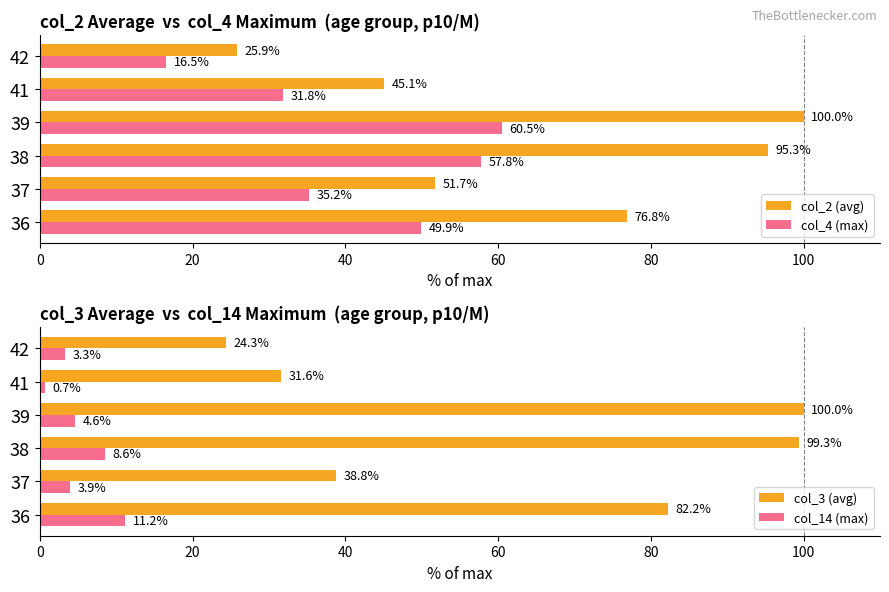

What is the value of the col_3 (avg) bar at the 3rd from the left?

99.3